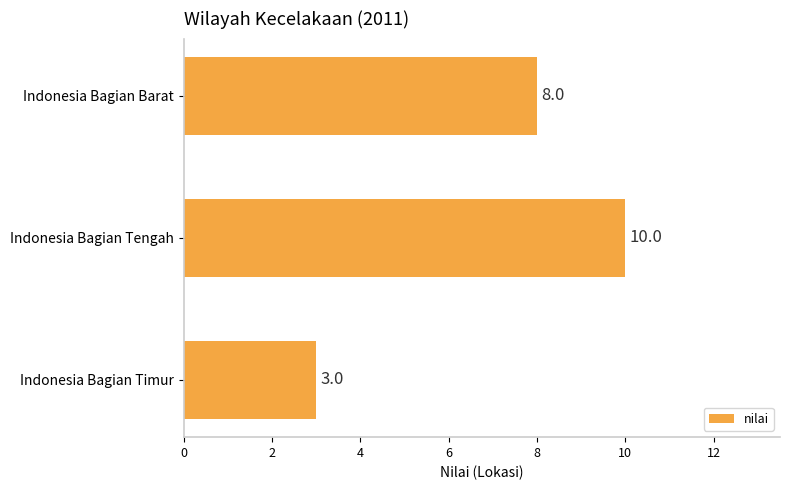

What is the smallest value displayed?

3